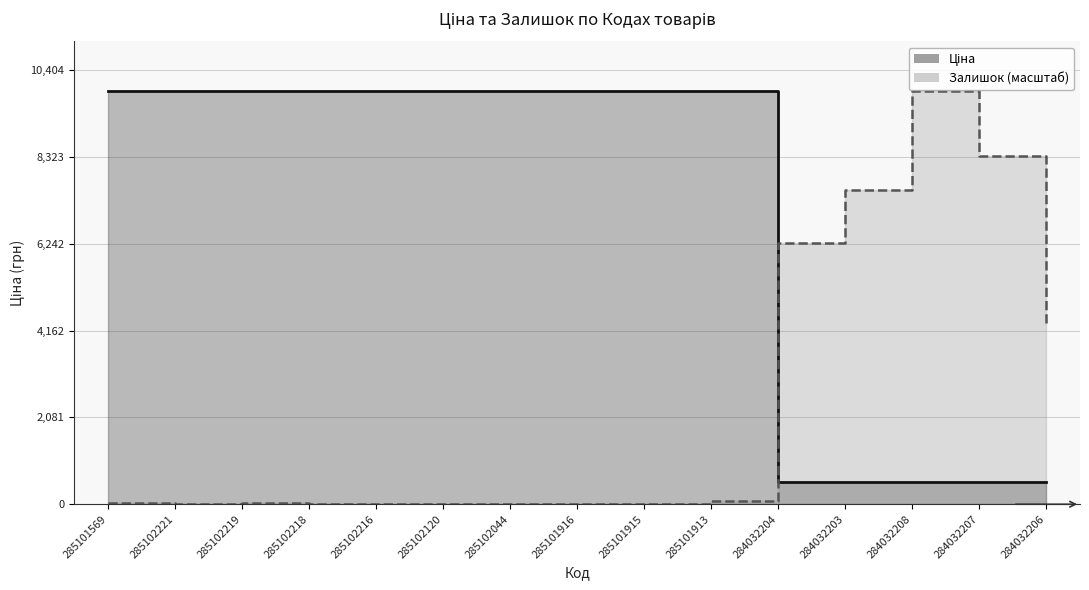

What is the sum of the Залишок values at 284032206 and 285101916?

4239.0